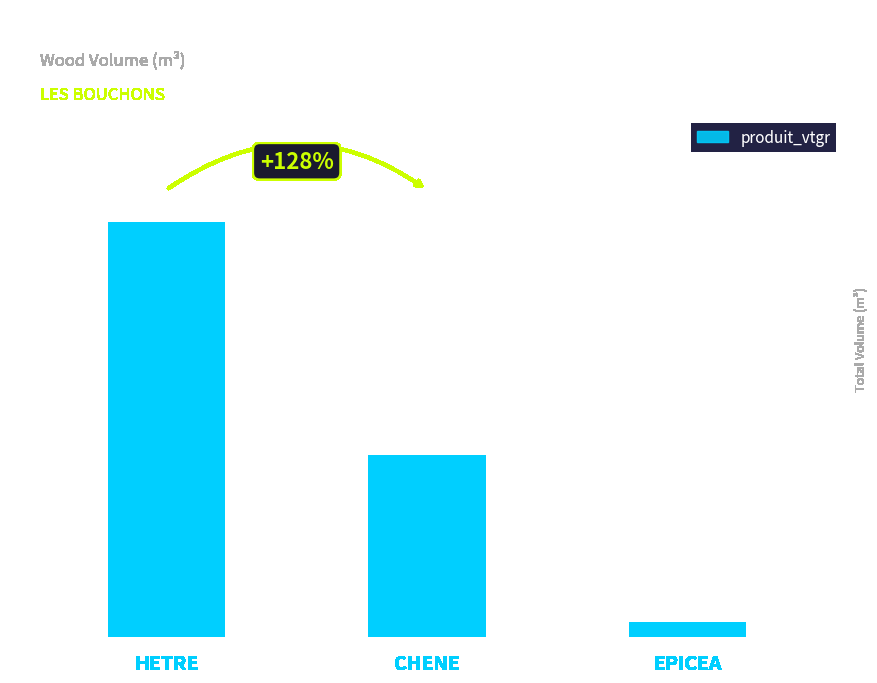

True or false: the data shows 4.1 at CHENE.

False